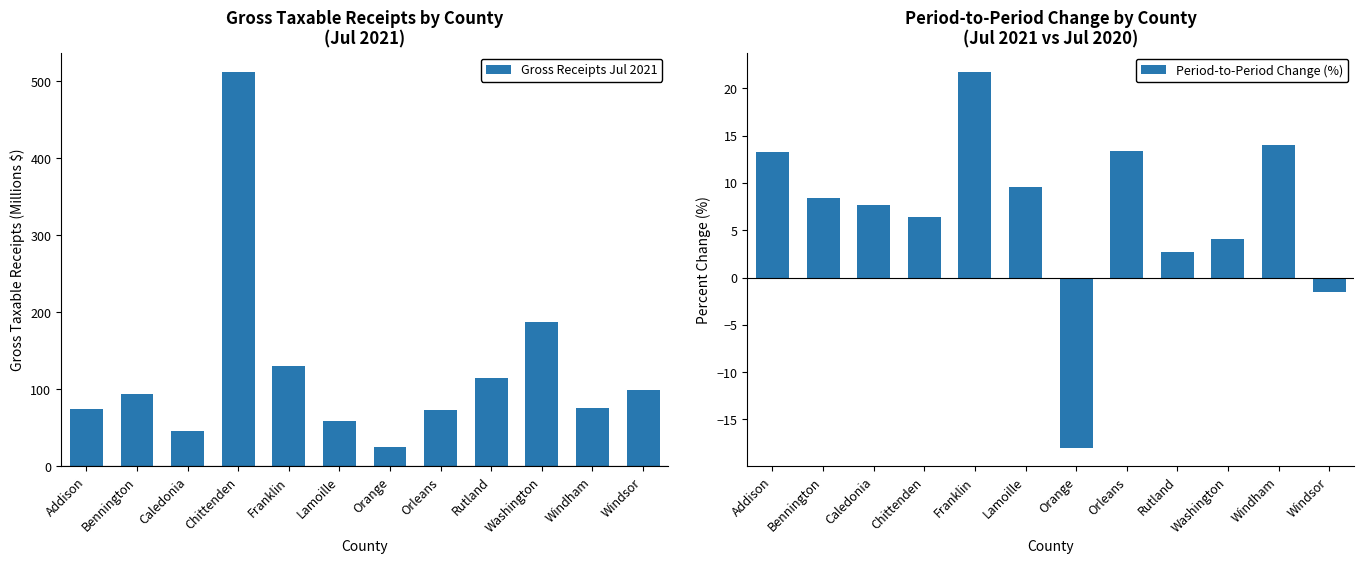

Between Bennington and Windham, which series saw the biggest shift?

Gross Receipts Jul 2021